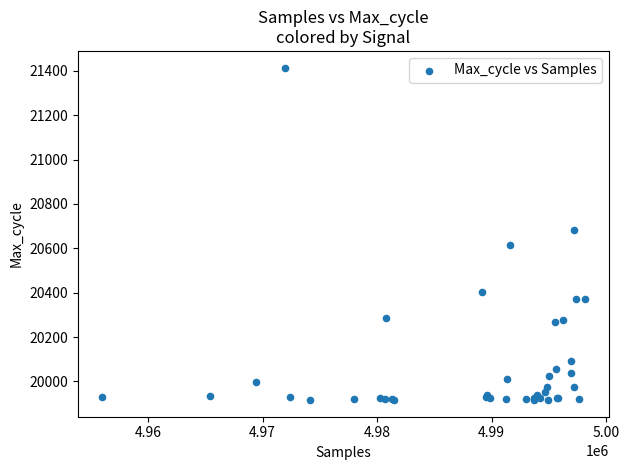

What Y value in the scatter plot is closest to 20665?

20682